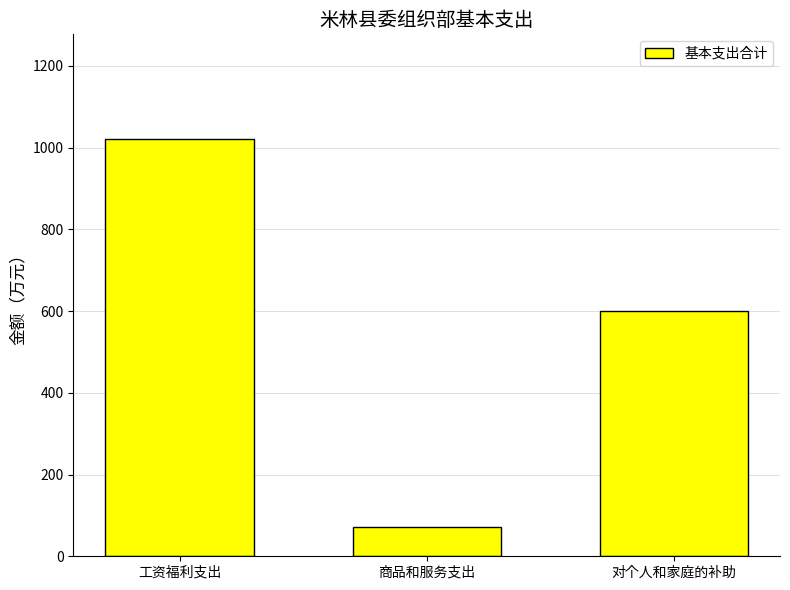

Reading left to right, extract all data points from this chart.

工资福利支出=1021.9	商品和服务支出=72.7	对个人和家庭的补助=599.5